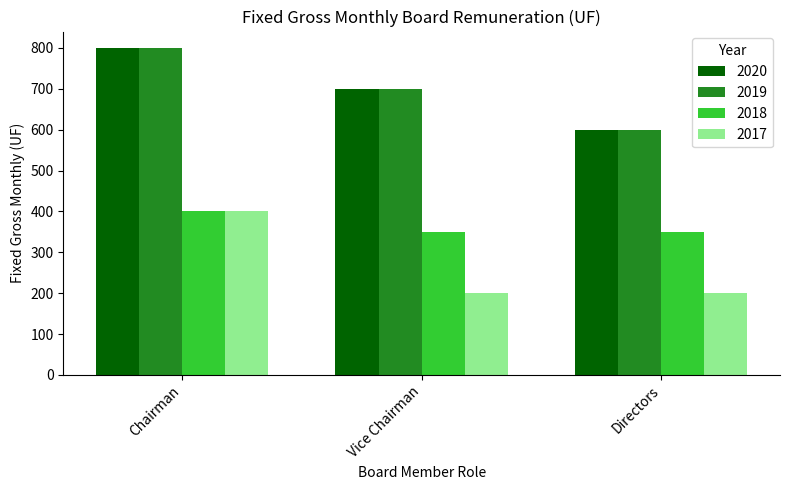

At which category is the sum across all series the highest?

Chairman